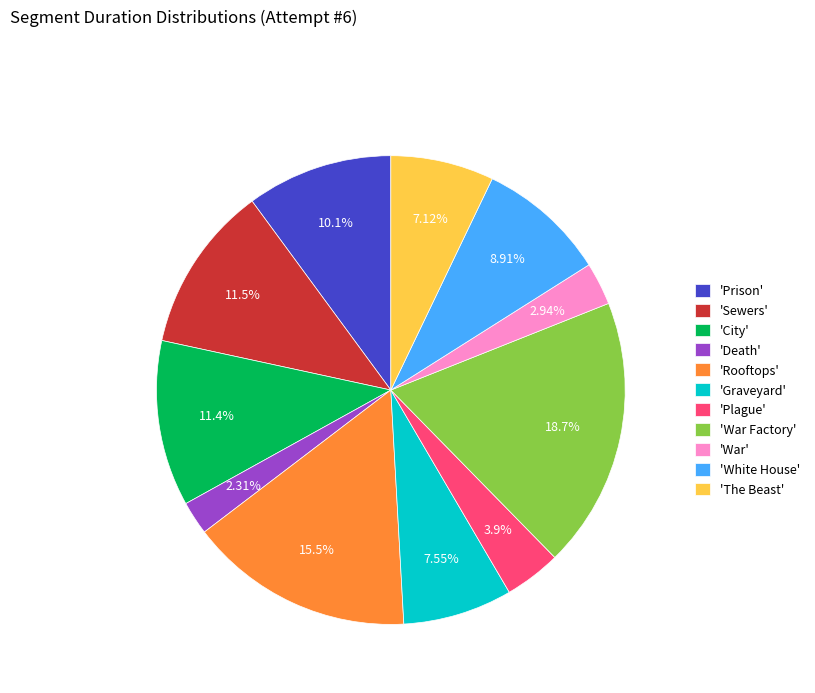

Which category has the smallest portion of the pie?

'Death'